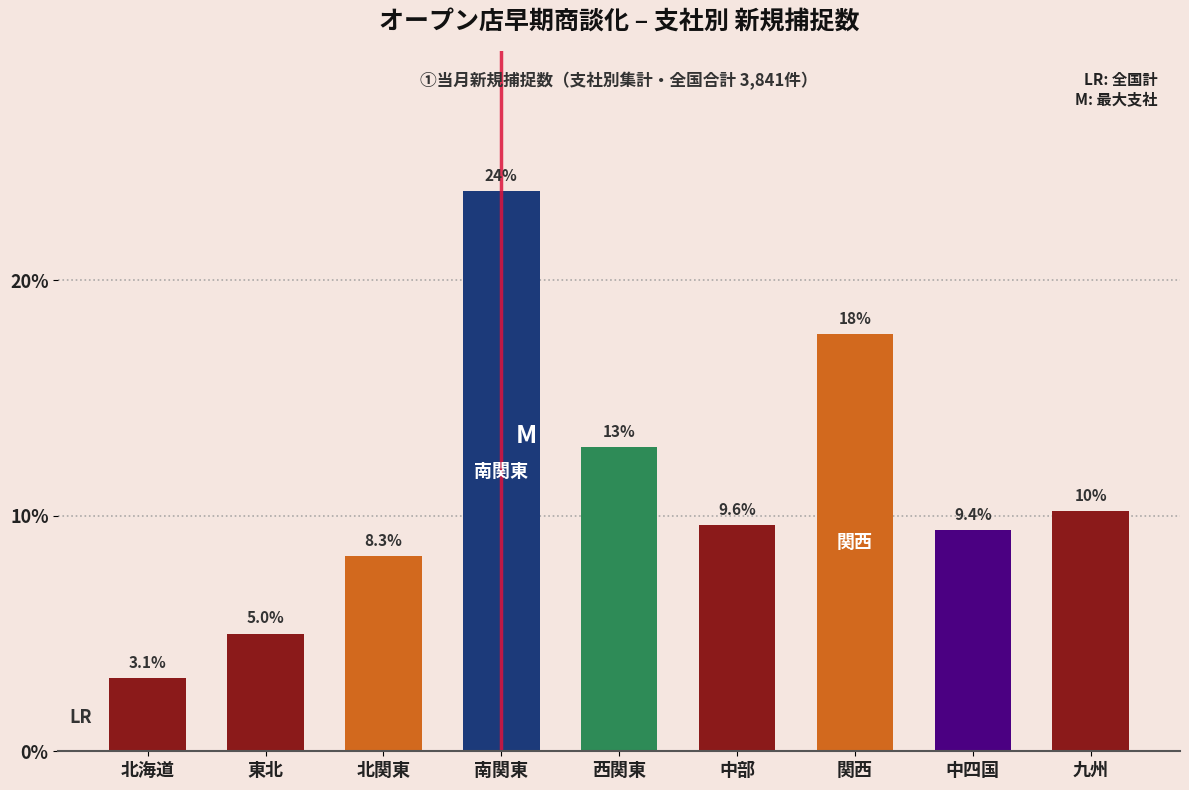

Reading right to left, extract all data points from this chart.

10.2	9.4	17.7	9.6	12.9	23.8	8.3	5.0	3.1